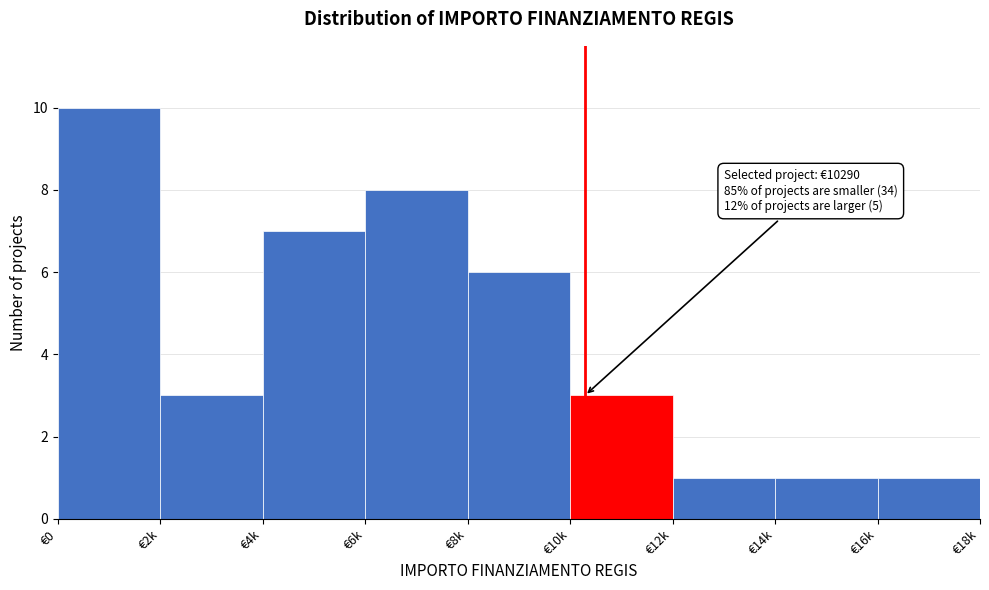

Reading left to right, extract all data points from this chart.

10	3	7	8	6	3	1	1	1